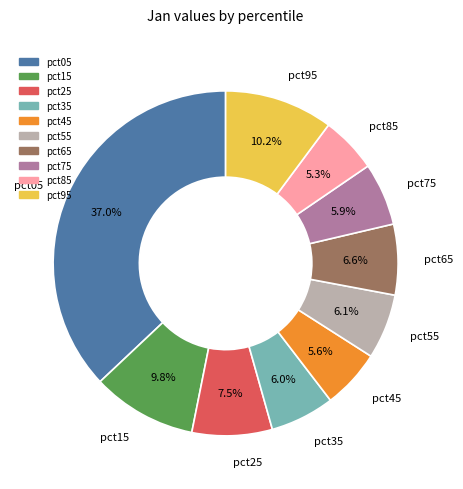

Does pct35 represent more than half of the total?

No